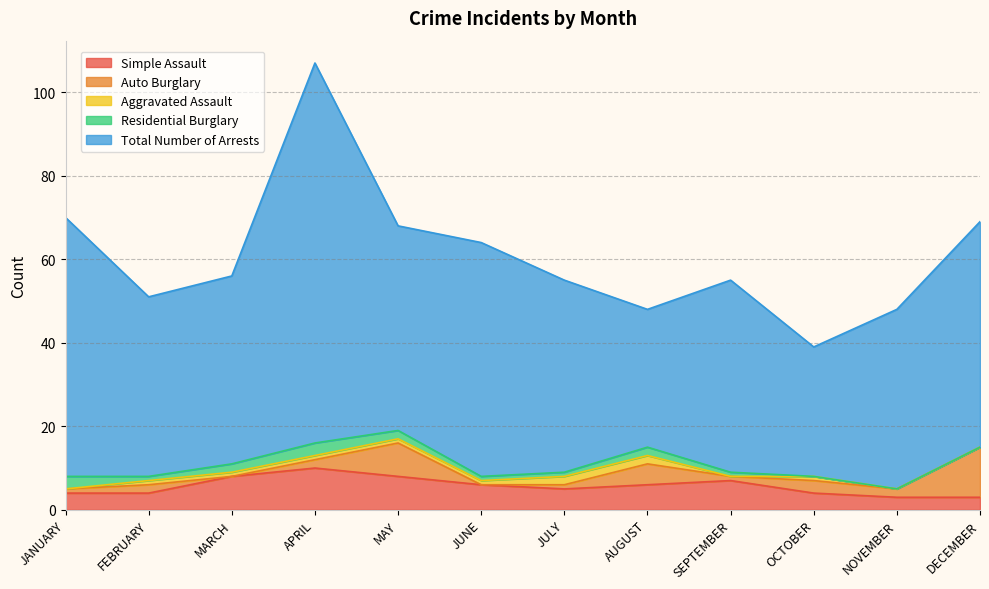

Is the value of Total Number of Arrests at APRIL greater than the value of Residential Burglary at FEBRUARY?

Yes